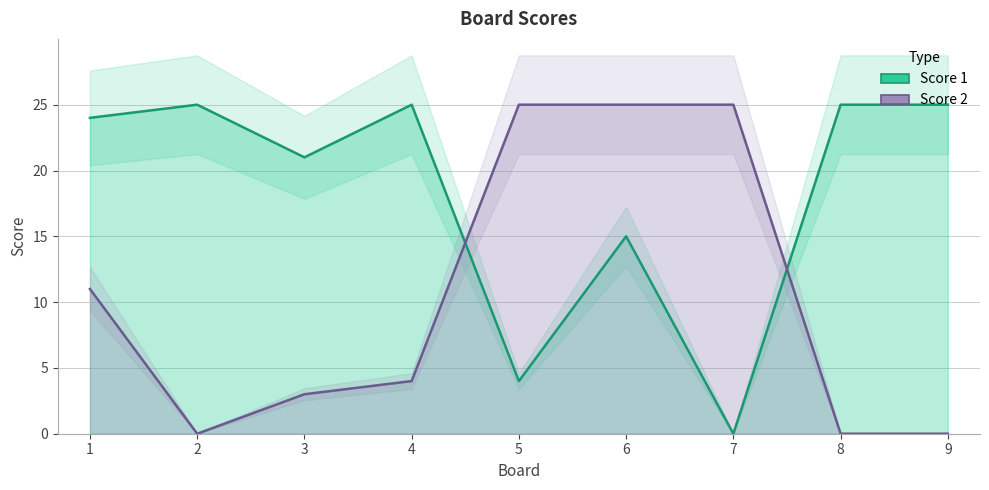

Which series has the largest range (max minus min)?

Score 1